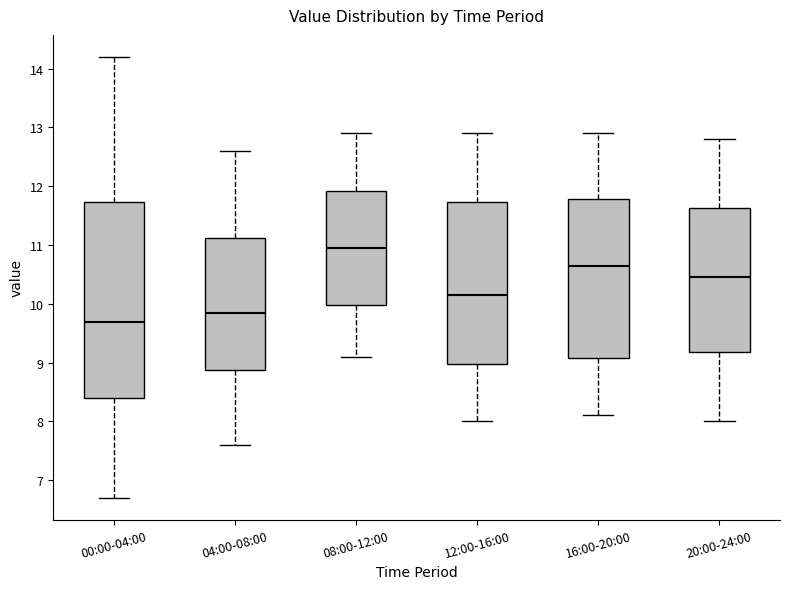

Comparing the boxes themselves (not the whiskers), which one is the tallest?

00:00-04:00